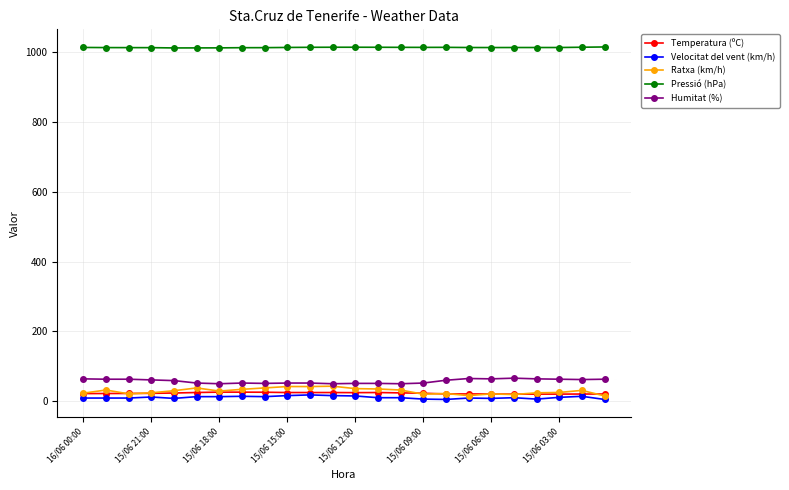

What are all the series names shown in the legend?

Temperatura (ºC), Velocitat del vent (km/h), Ratxa (km/h), Pressió (hPa), Humitat (%)